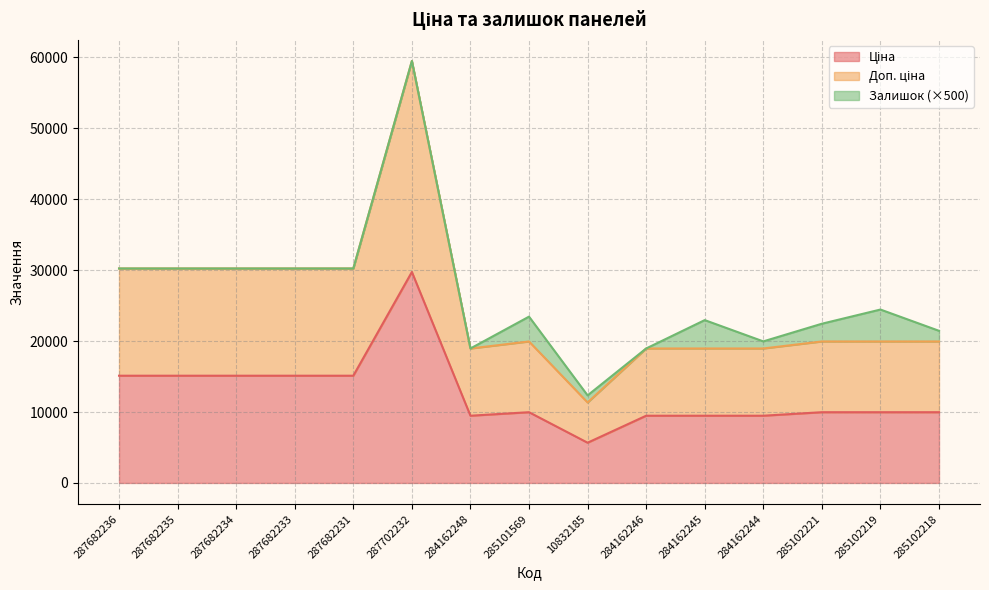

How many interior local valleys does the Ціна series have?

2